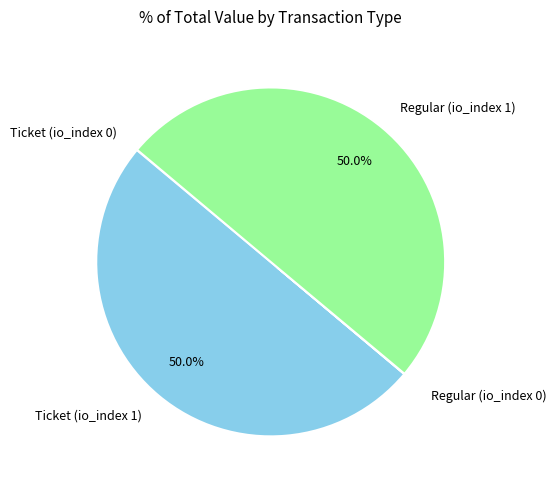

What portion of the pie excludes Regular (io_index 1)?

50.0%